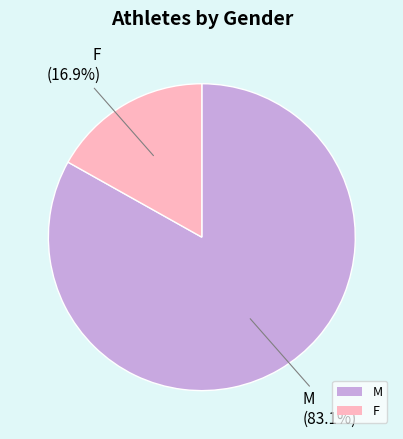

How many slices are in this pie chart?

2